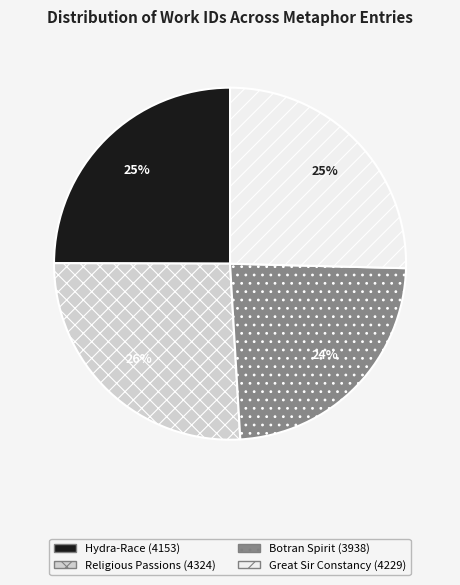

Does any single category account for the majority?

No